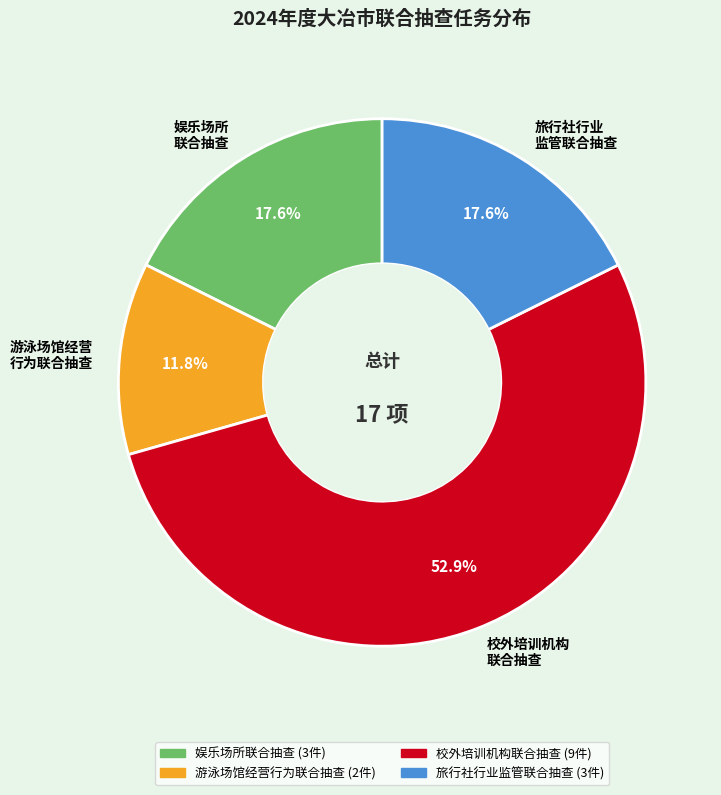

Approximately how many times larger is the value at 娱乐场所 联合抽查 compared to 校外培训机构 联合抽查?

0.3